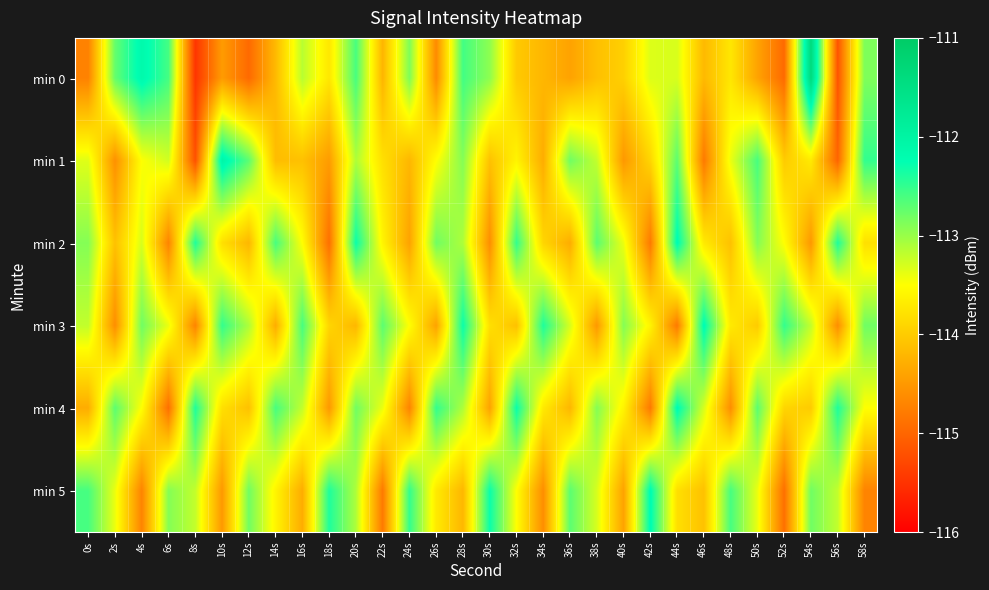

Which series changed the most between 32s and 52s?

min 4